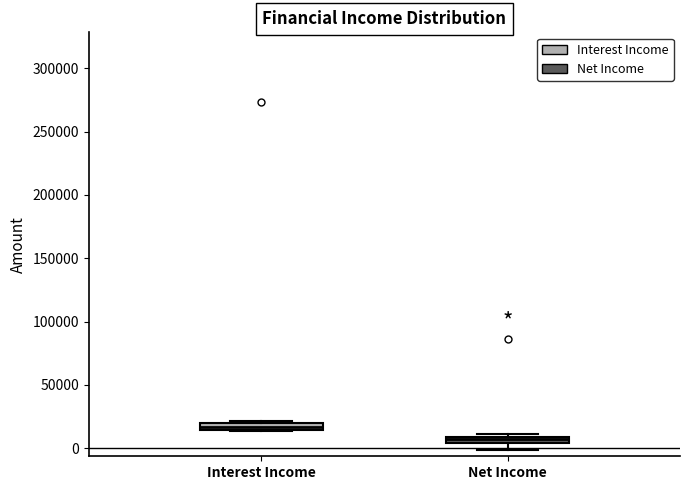

Where does the lower whisker of the box for Net Income end on the y-axis? The values are not printed on the chart, so give them approximately, as read against the axis.

0